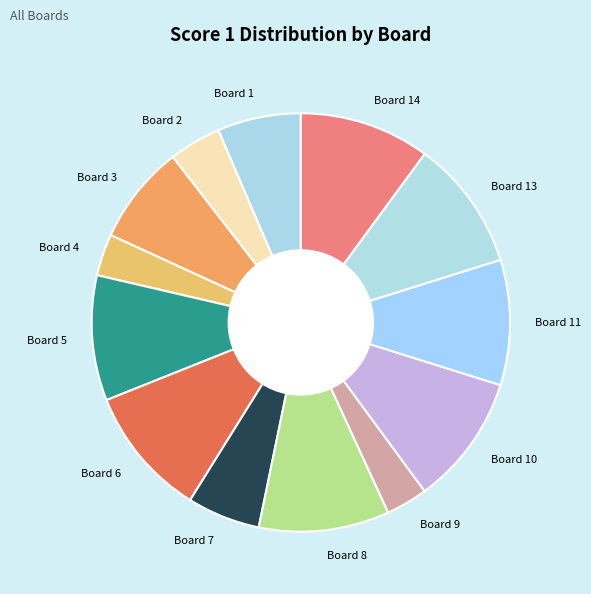

How many slices are in this pie chart?

13